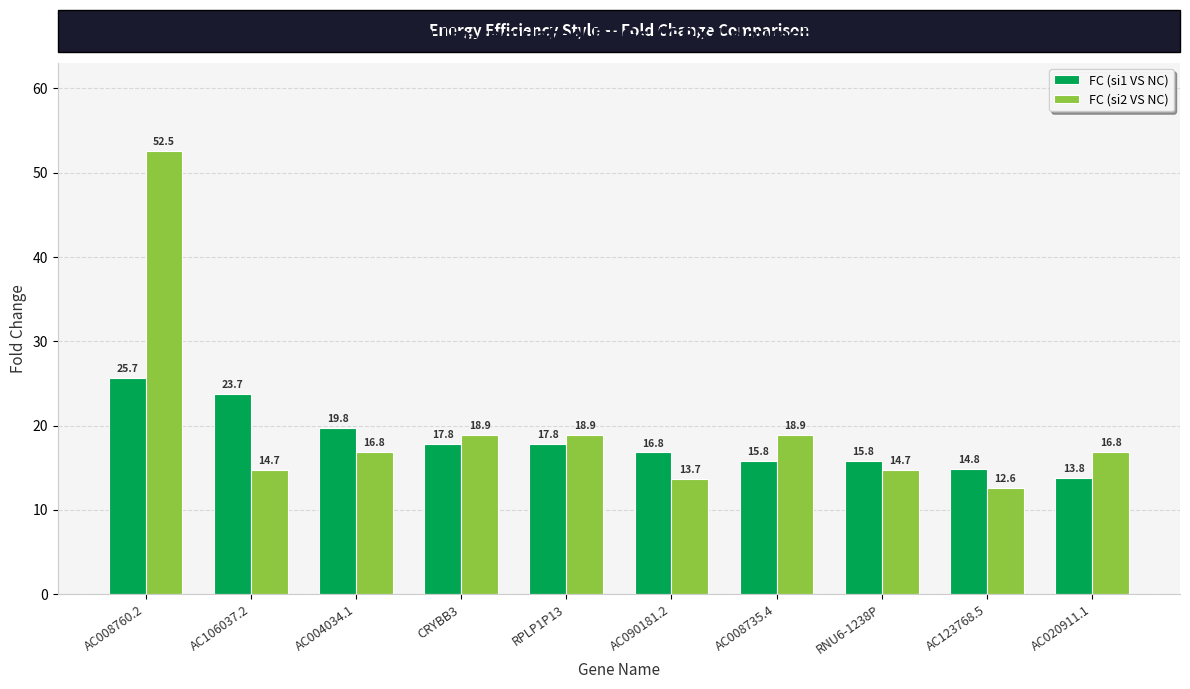

What is the value of the FC (si1 VS NC) bar at the 3rd from the left?

19.8